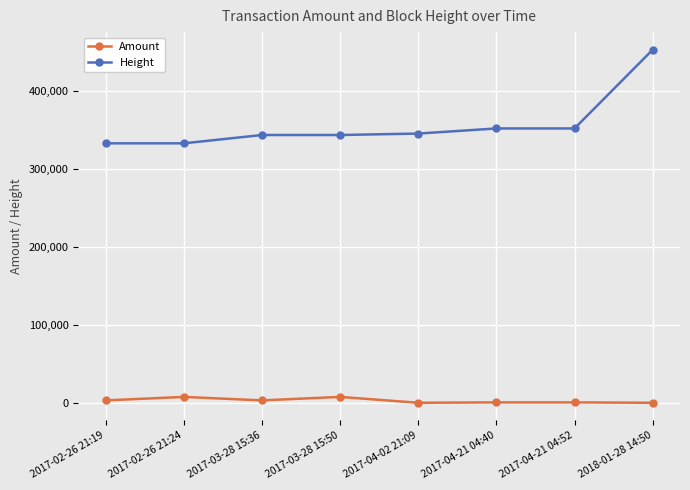

At which category is the sum across all series the highest?

2018-01-28 14:50